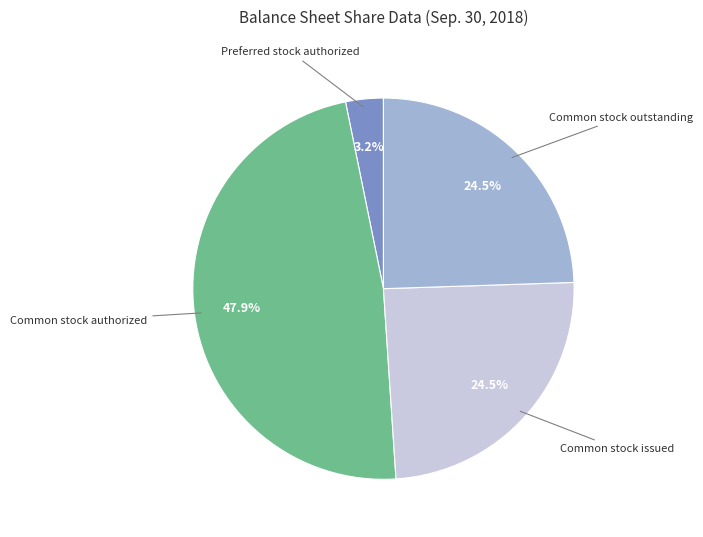

Approximately how many times larger is the value at Common stock authorized compared to Common stock issued?

2.0